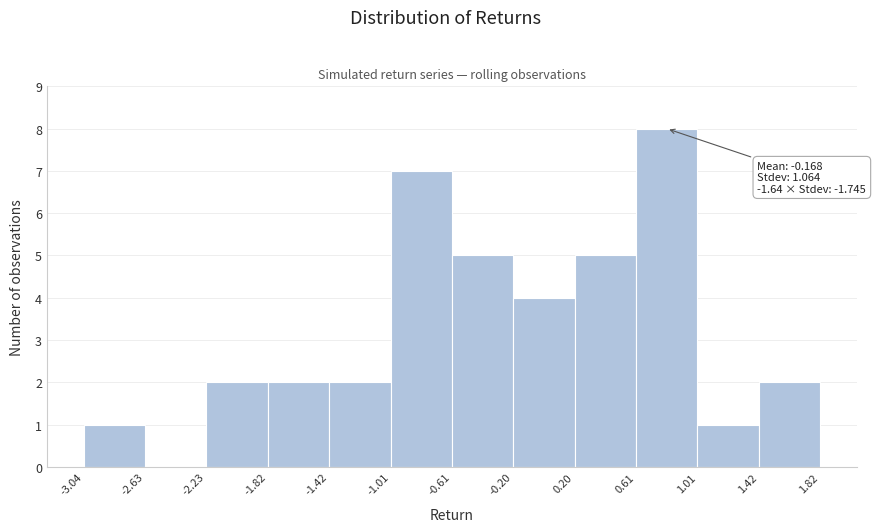

Over which range of the x-axis is the bar tallest?

0.61 to 1.01